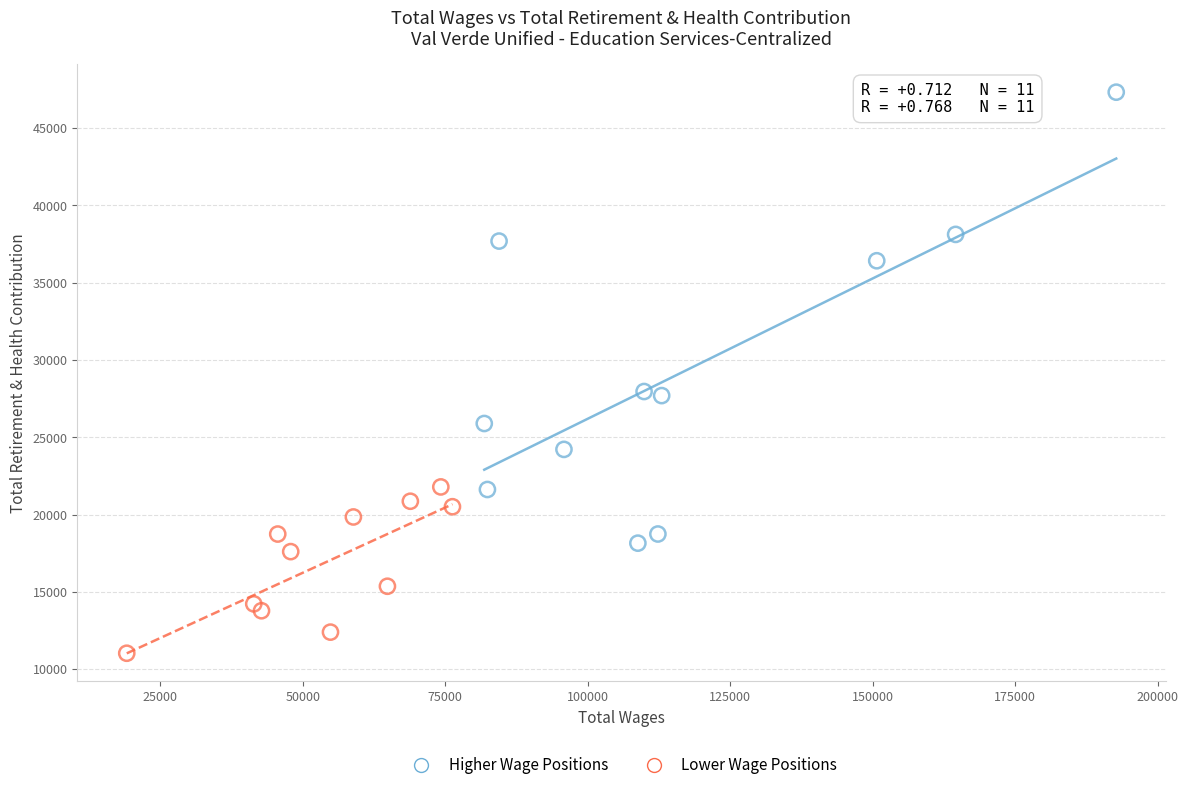

Which series contains the lowest Y value?

Lower Wage Positions